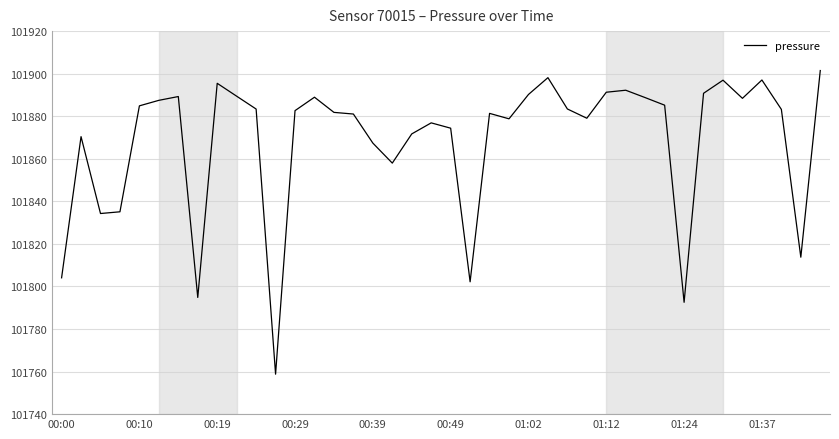

What is the maximum value shown in the chart?

101901.5